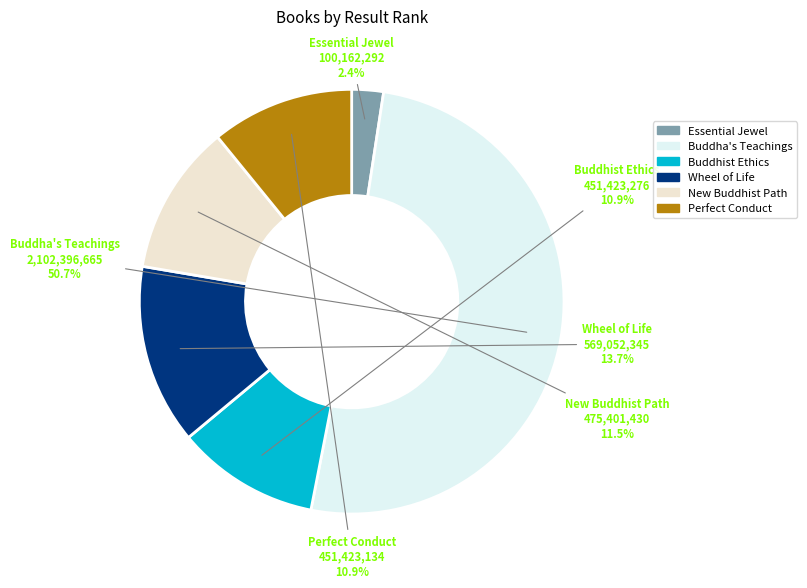

Does any single category account for the majority?

Yes